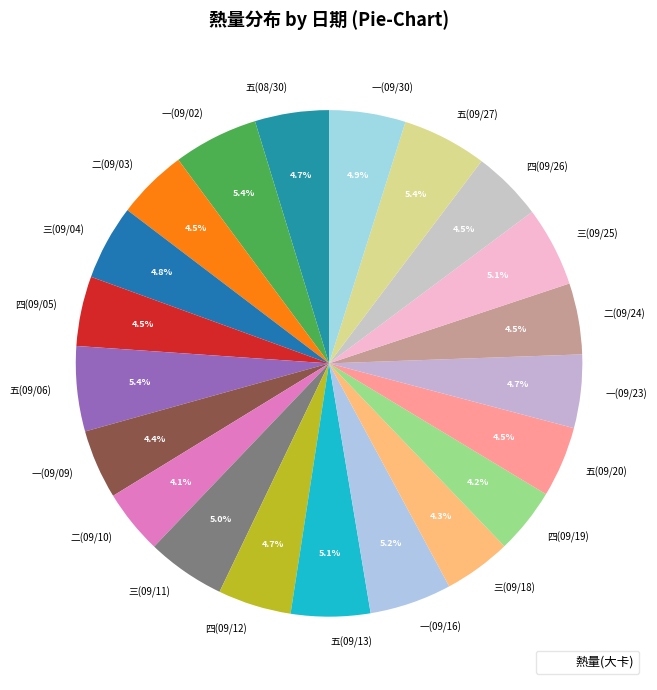

The 五(08/30) slice represents 17% of the pie. True or false?

False